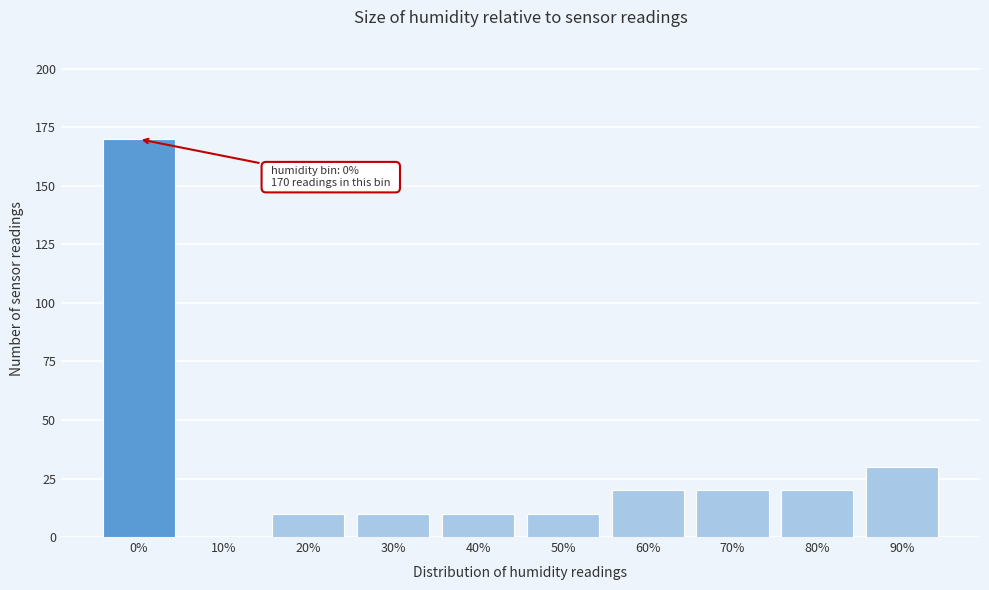

Reading left to right, transcribe all the data shown in this chart.

0%=170	10%=0	20%=10	30%=10	40%=10	50%=10	60%=20	70%=20	80%=20	90%=30